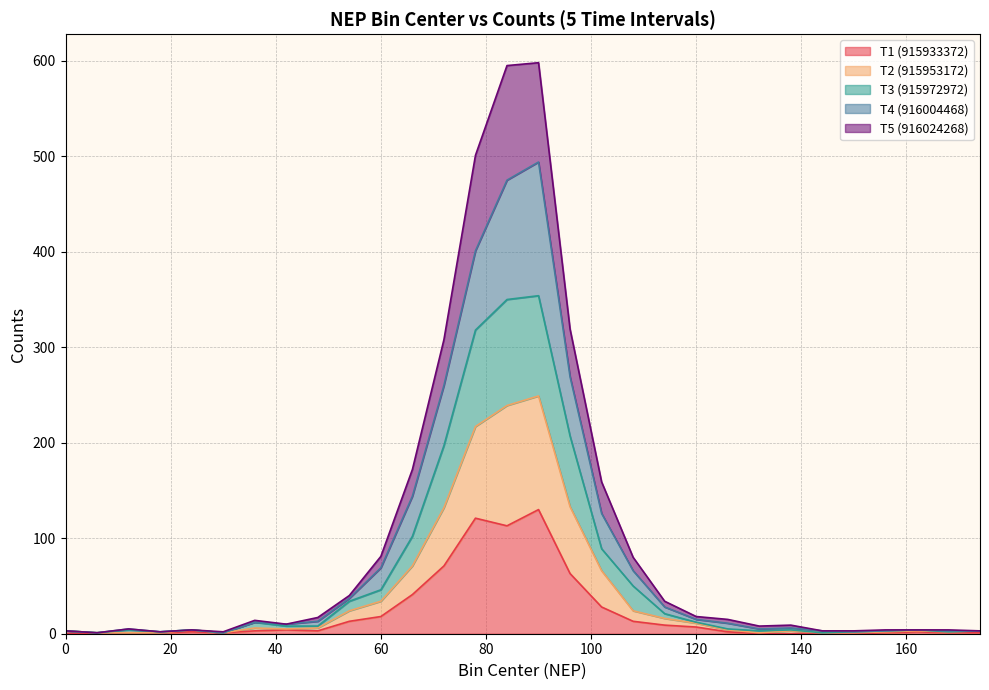

What is the average value of the 915933372 series?

22